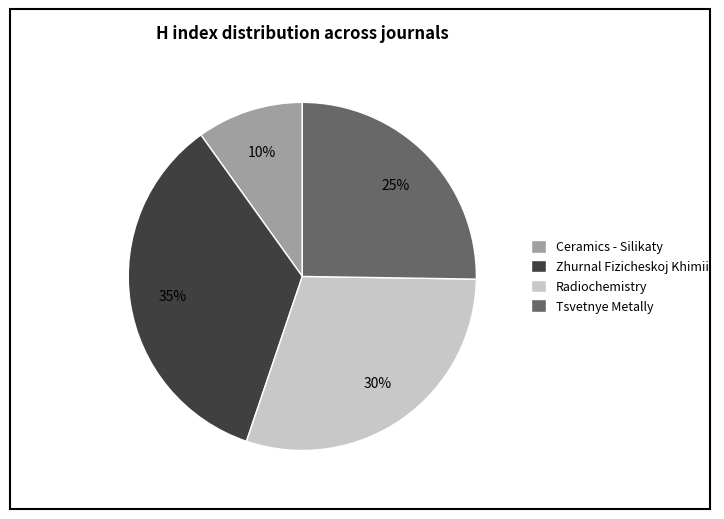

To the nearest percent, what percentage of the pie is Radiochemistry?

30%